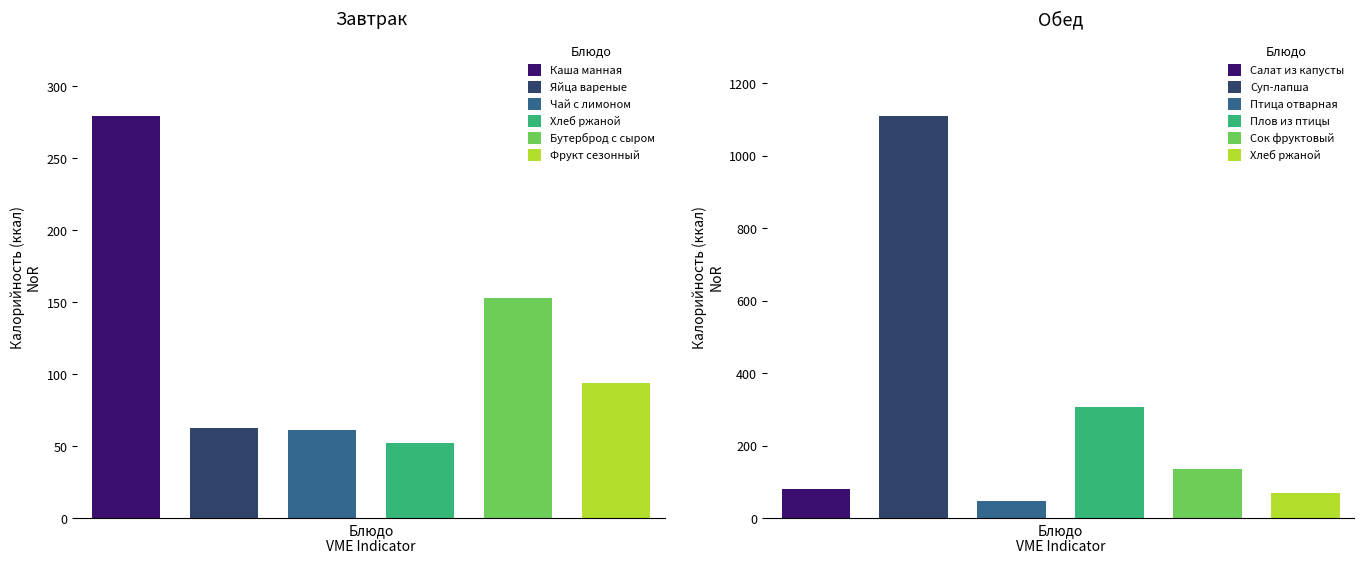

What is the sum of all Обед values?

1753.5